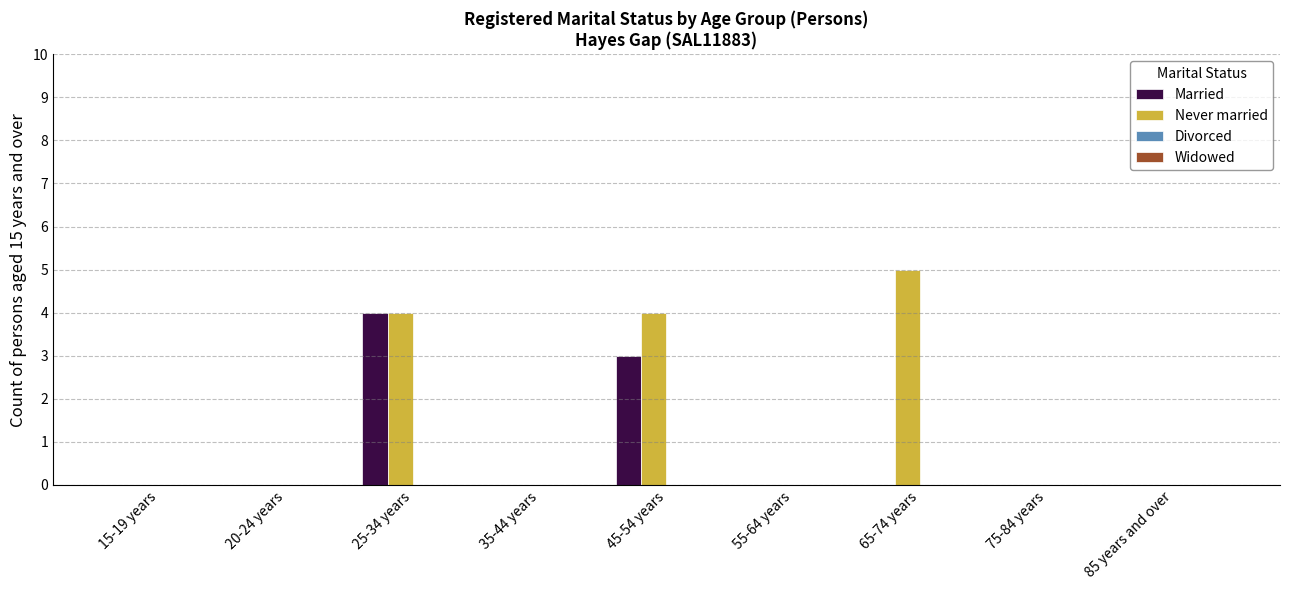

What is the maximum value for Never married?

5